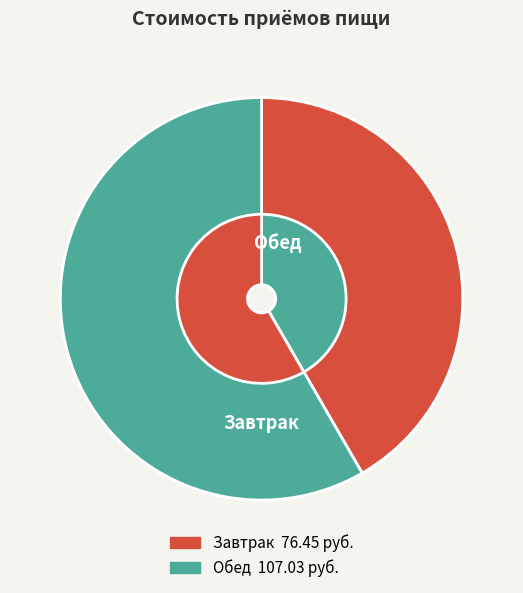

To the nearest percent, what is the average slice percentage?

50%